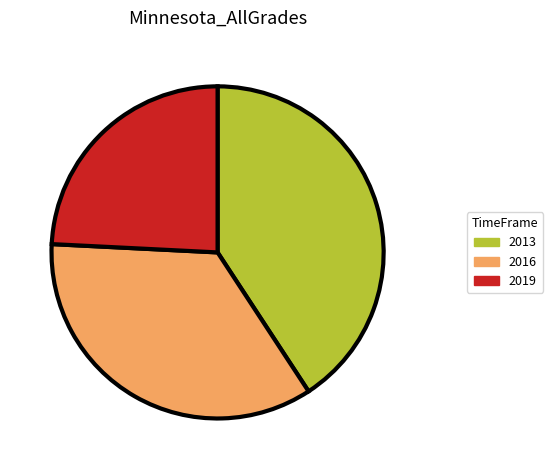

What is the largest slice in the pie chart?

2013